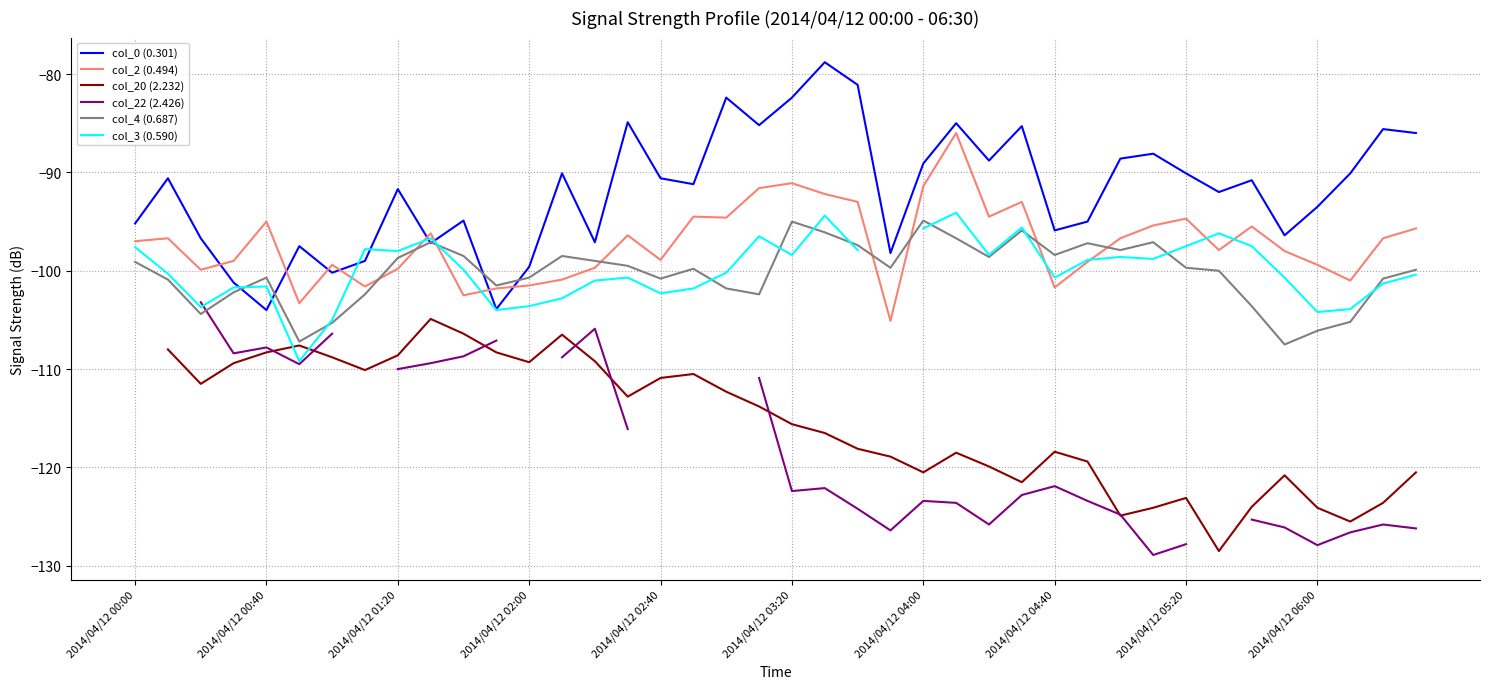

What is the minimum value shown in the chart?

-128.9